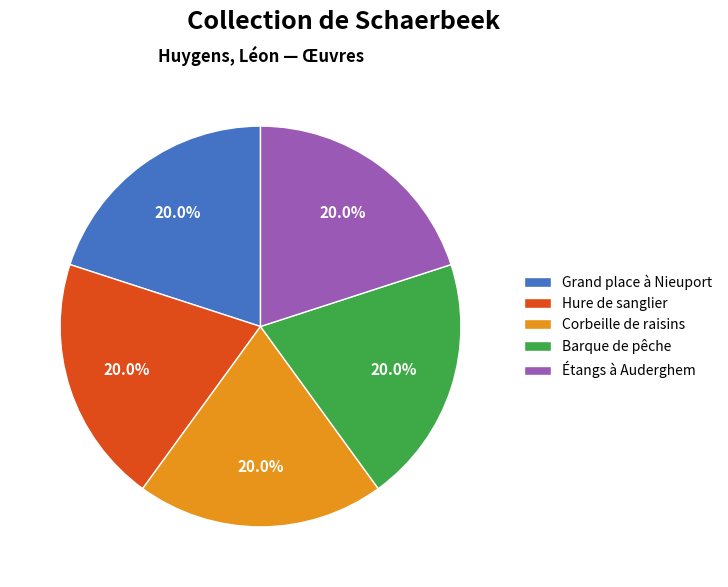

What percentage is NOT represented by Hure de sanglier?

80.0%